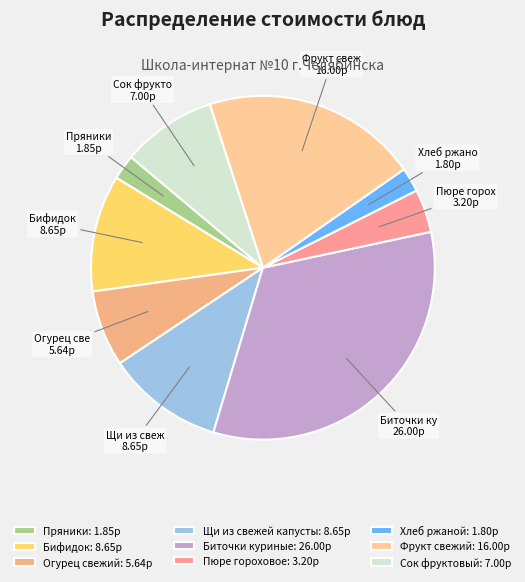

True or false: Фрукт свежий accounts for 20% of the total.

True